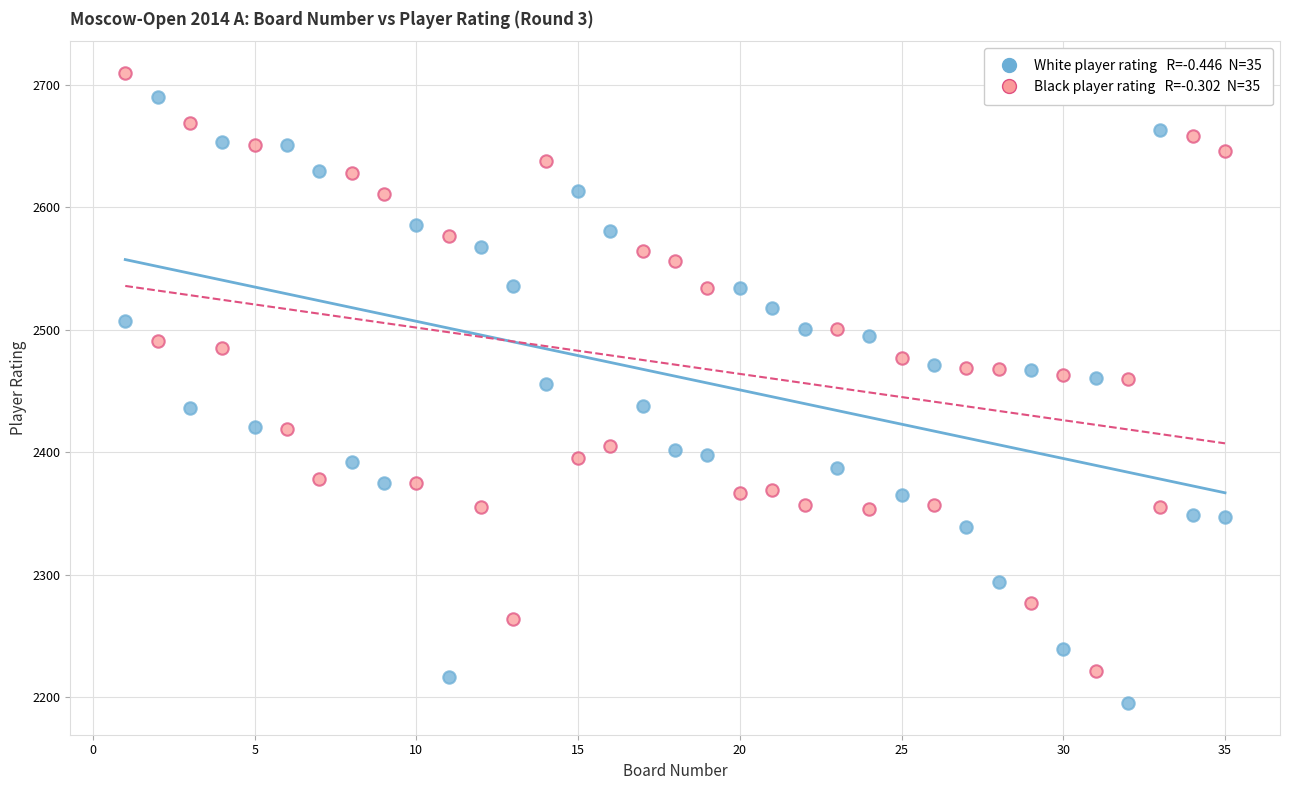

Across all data points, what is the range of X values (max minus min)?

34